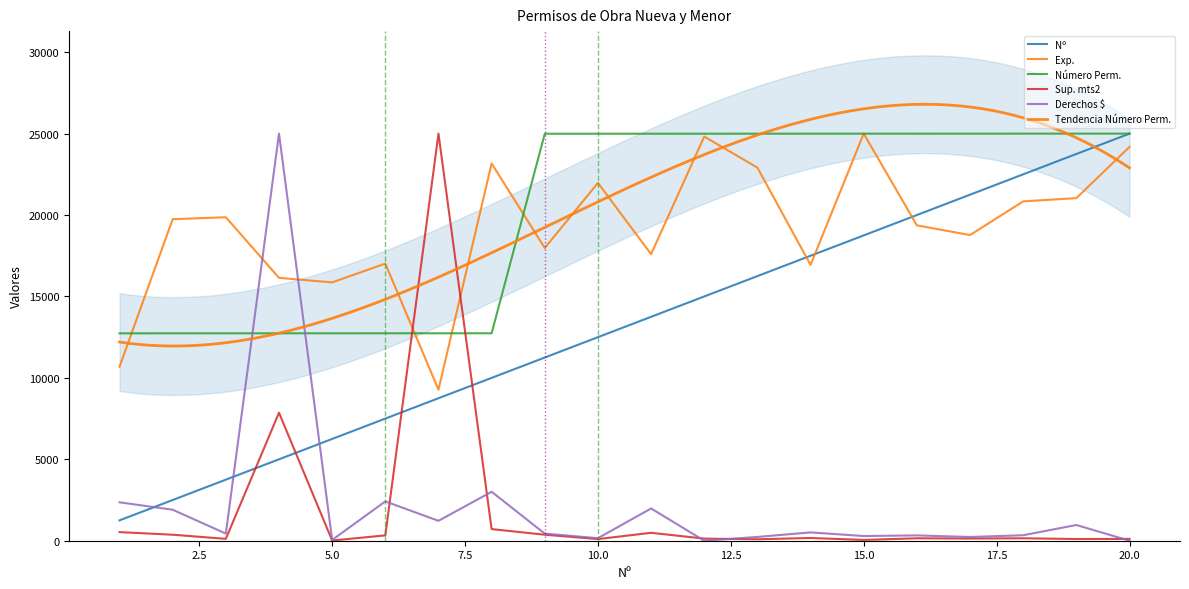

Reading left to right, list all the values displayed in this chart.

Nº: 1250.0	2500.0	3750.0	5000.0	6250.0	7500.0	8750.0	10000.0	11250.0	12500.0	13750.0	15000.0	16250.0	17500.0	18750.0	20000.0	21250.0	22500.0	23750.0	25000.0
Exp.: 10688.7	19745.2	19864.6	16142.5	15863.9	17018.3	9275.5	23168.8	17973.7	21974.5	17595.5	24820.9	22910.0	16938.7	25000.0	19367.0	18769.9	20840.0	21039.0	24183.9
Número Perm.: 12735.0	12735.7	12736.3	12737.0	12737.7	12738.3	12739.0	12739.7	24992.7	24993.3	24994.0	24994.7	24995.3	24996.0	24996.7	24997.3	24998.0	24998.7	24999.3	25000.0
Sup. mts2: 528.2	368.7	115.4	7862.1	12.3	327.3	25000.0	714.4	369.0	100.5	486.2	129.6	88.4	168.0	49.4	148.9	133.6	149.8	104.5	112.2
Derechos $: 2358.1	1903.4	437.4	25000.0	46.7	2414.1	1222.0	3005.7	436.2	155.9	1980.4	0.0	232.7	510.6	288.0	327.0	228.7	336.8	966.0	0.0